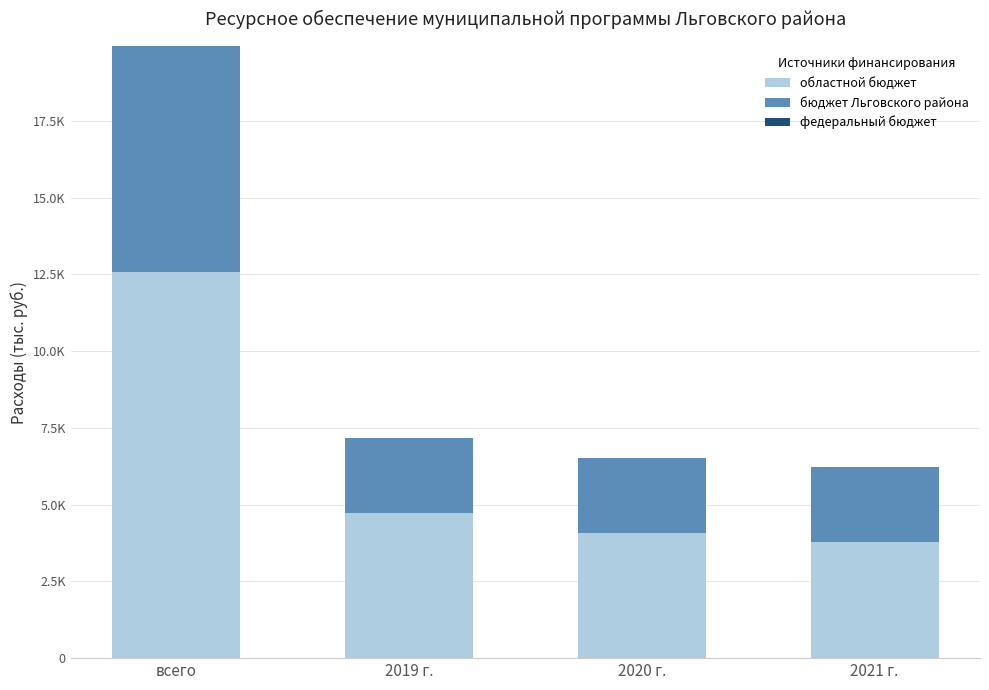

Is it true that бюджет Льговского района equals 3508.0 at 2020 г.?

False